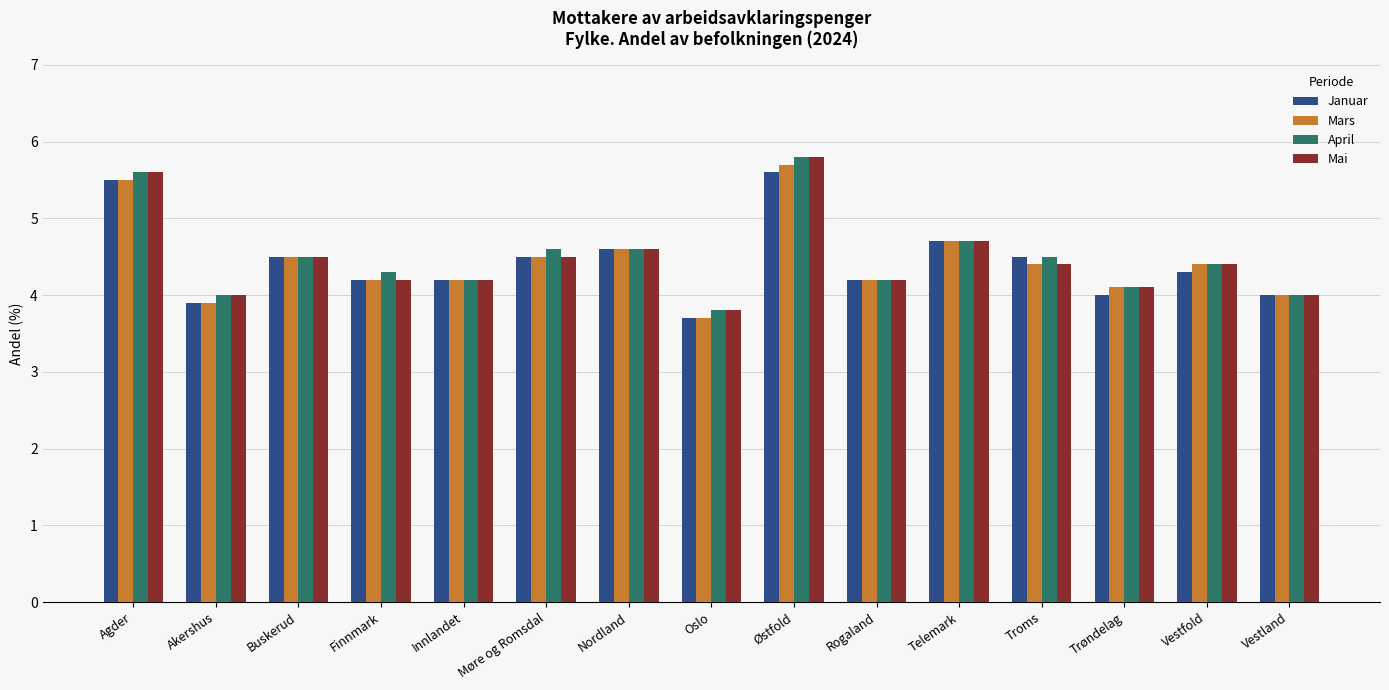

What is the total value across all series at Agder?

22.2